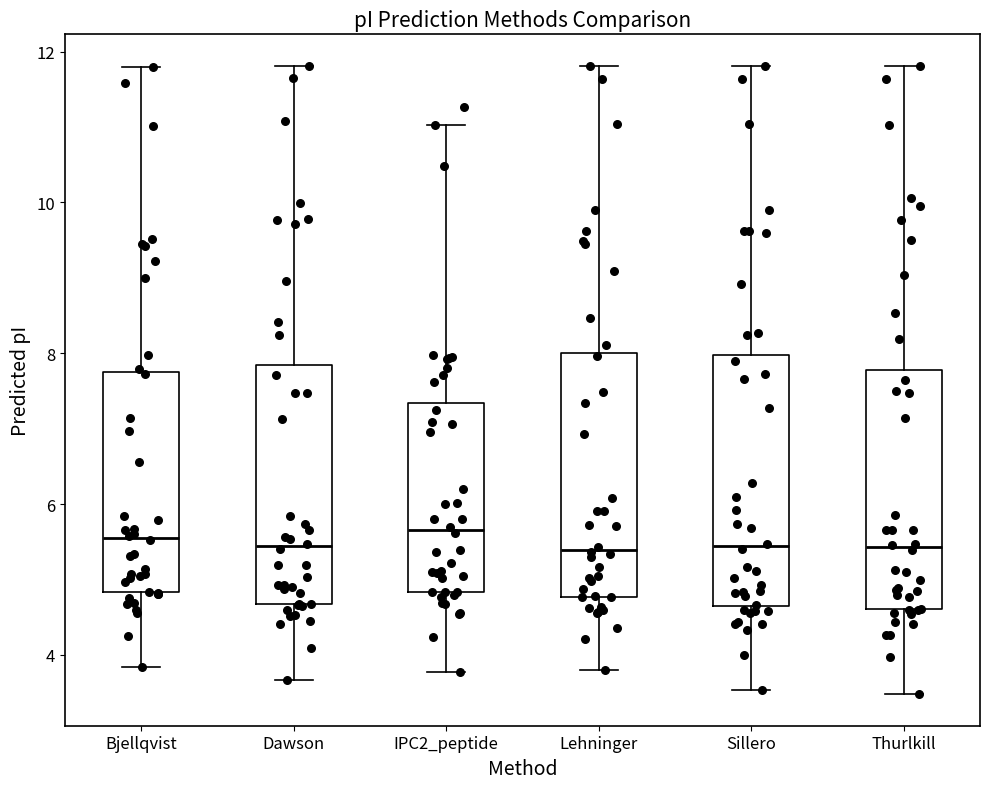

Reading left to right, read every box against the y-axis: the position of its median line, the range the box covers, and the ends of its whiskers. The values are not printed on the chart, so give them approximately, as read against the axis.

Bjellqvist: median 5.6, box 4.8 to 7.8, whiskers 3.8 to 11.8
Dawson: median 5.4, box 4.6 to 7.8, whiskers 3.6 to 11.8
IPC2_peptide: median 5.6, box 4.8 to 7.4, whiskers 3.8 to 11.0
Lehninger: median 5.4, box 4.8 to 8.0, whiskers 3.8 to 11.8
Sillero: median 5.4, box 4.6 to 8.0, whiskers 3.6 to 11.8
Thurlkill: median 5.4, box 4.6 to 7.8, whiskers 3.4 to 11.8